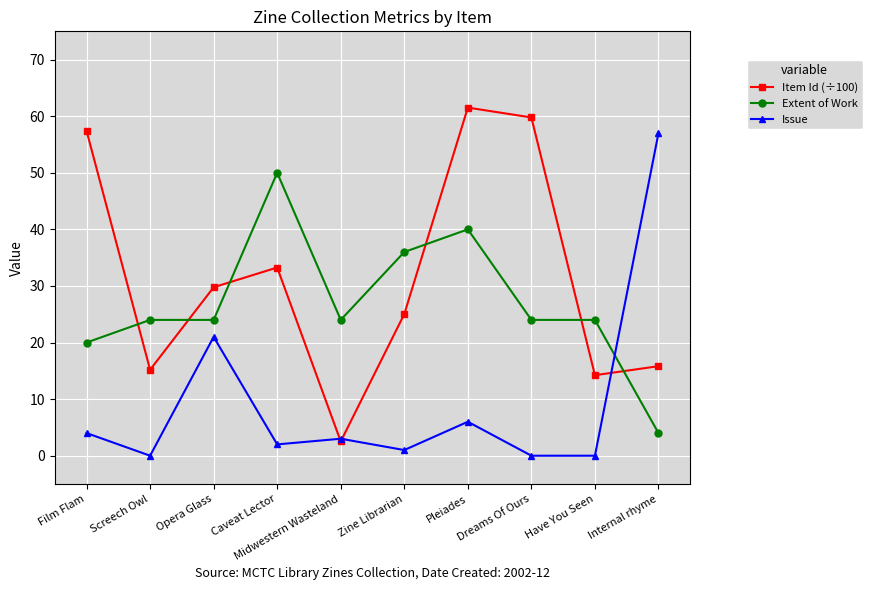

At how many categories does at least one series exceed 48?

5